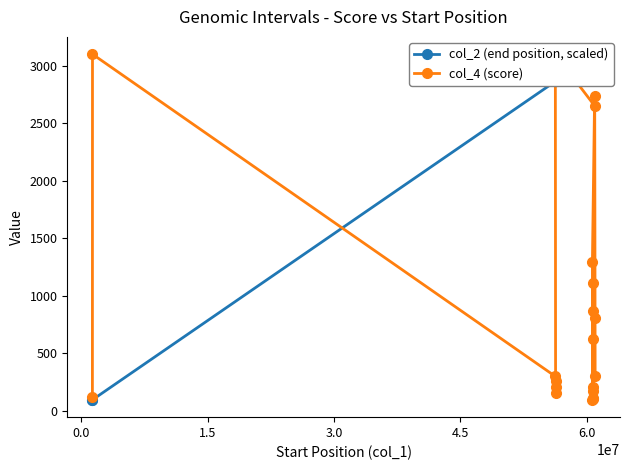

Reading left to right, extract all data points from this chart.

col_2 (end position, scaled): 95.4	96.2	2863.5	2864.7	2864.9	2865.0	2864.6	3099.5	3099.9	3100.0	3098.9	3085.5	3085.7	3086.2	3086.3	3086.7	3087.2	3087.4	3087.8	3088.1
col_4 (score): 122.1	3100.0	299.8	209.4	261.2	157.4	3100.0	2650.2	808.1	303.3	2733.3	1297.5	95.4	107.9	210.5	625.2	1107.3	174.1	871.3	104.1